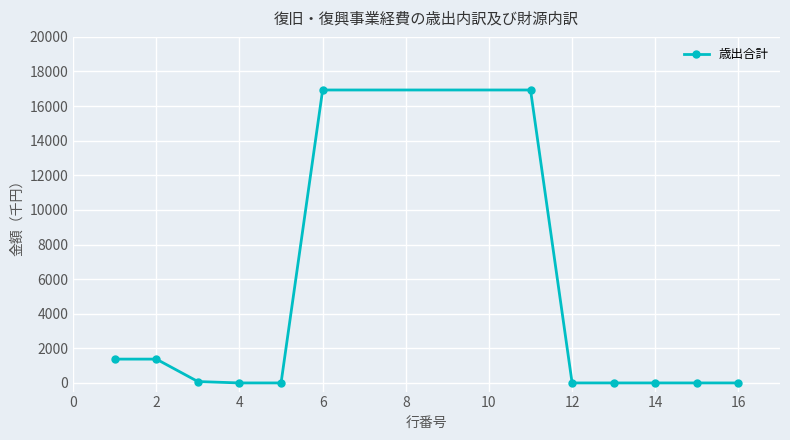

What is the difference between the maximum and minimum values?

16931